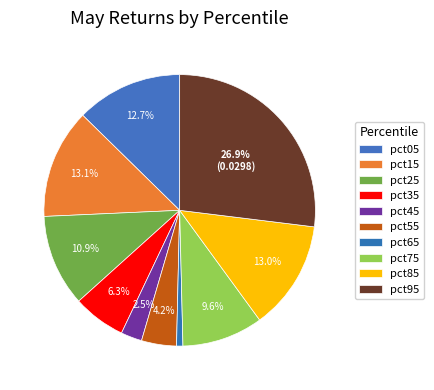

Which slice is the largest?

pct95